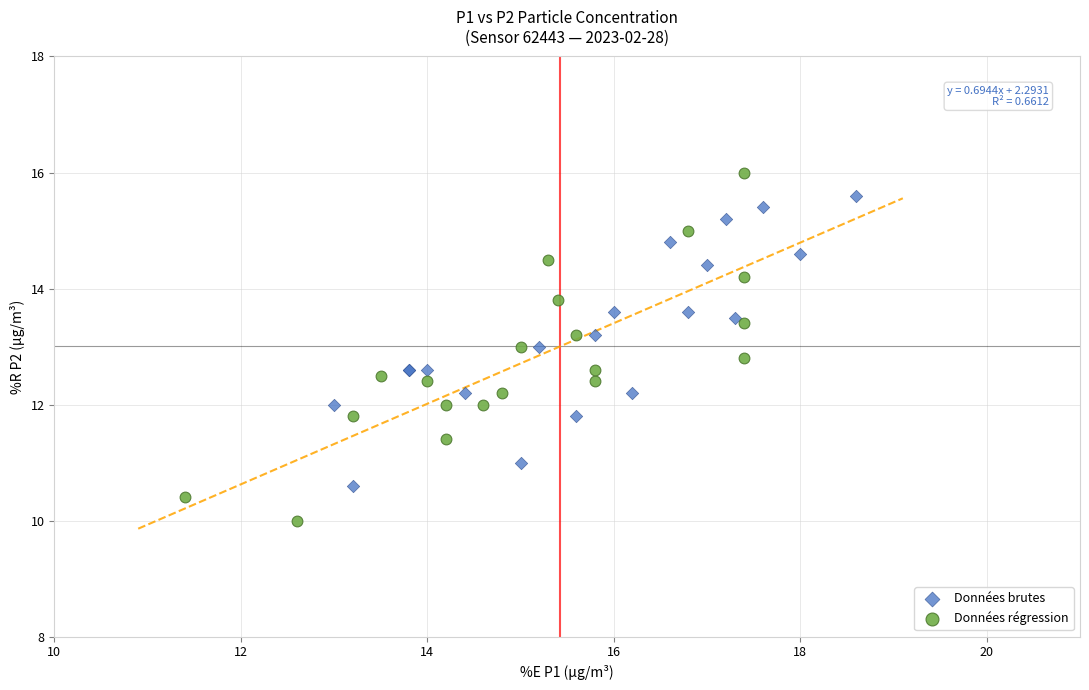

Which series has the widest spread of Y values?

Données régression